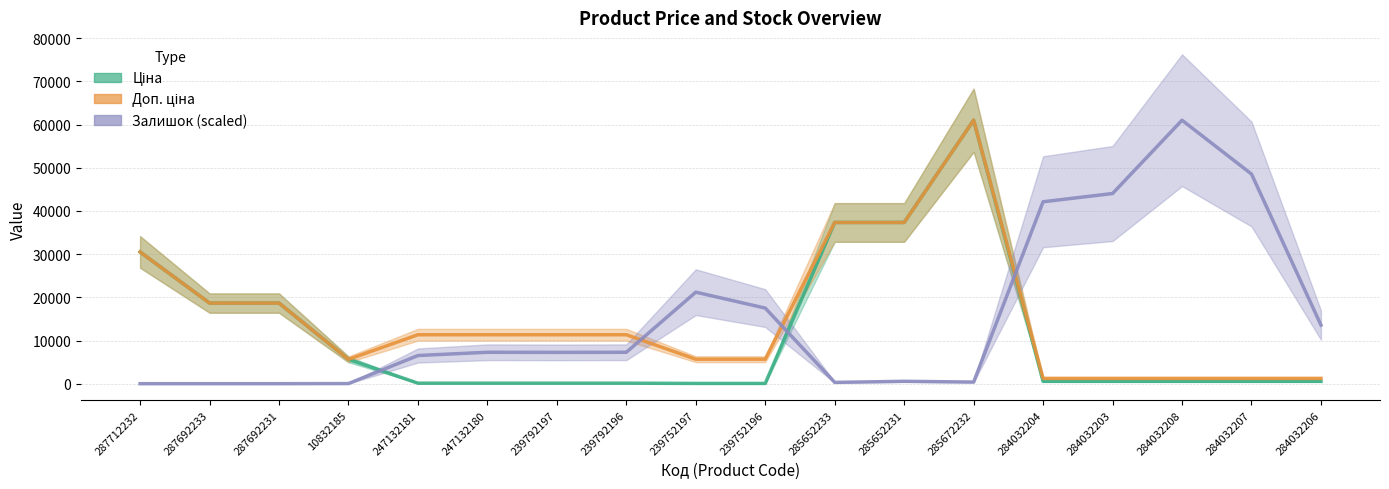

Is it true that Залишок (scaled) equals 36194.6 at 287692231?

False